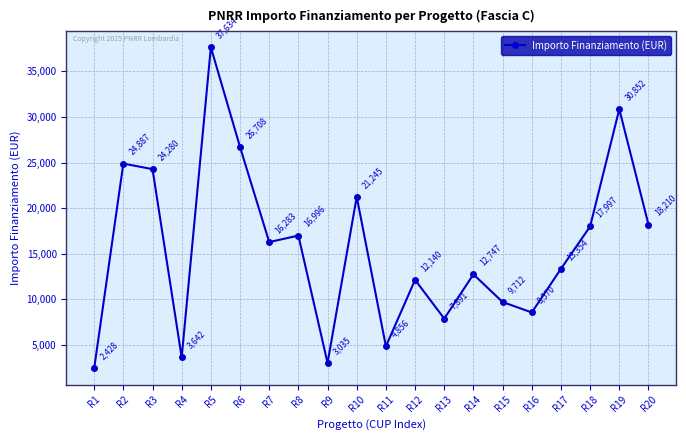

What is the difference between the second highest and minimum values?

28424